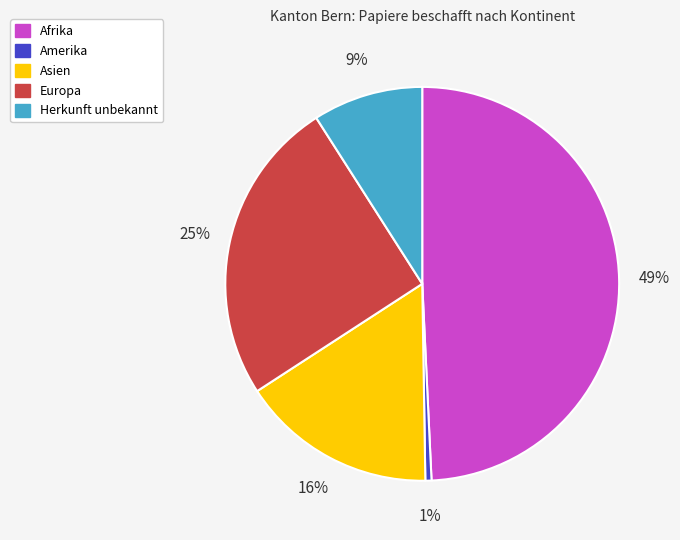

Is it true that Asien is 16% of the pie?

True